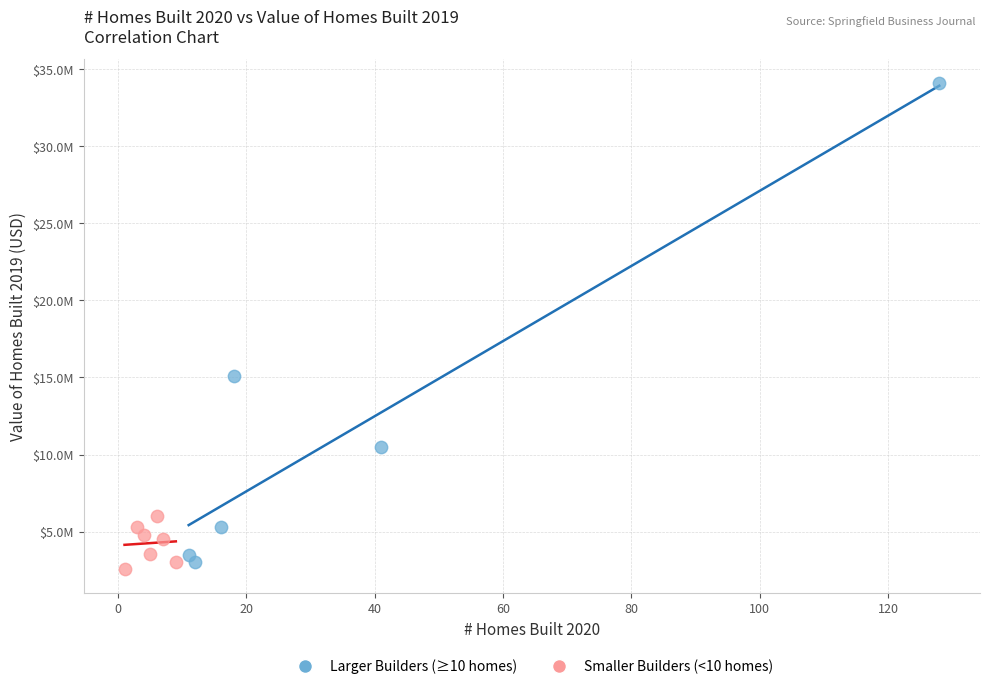

Which series reaches the minimum Y coordinate?

Smaller Builders (<10 homes)